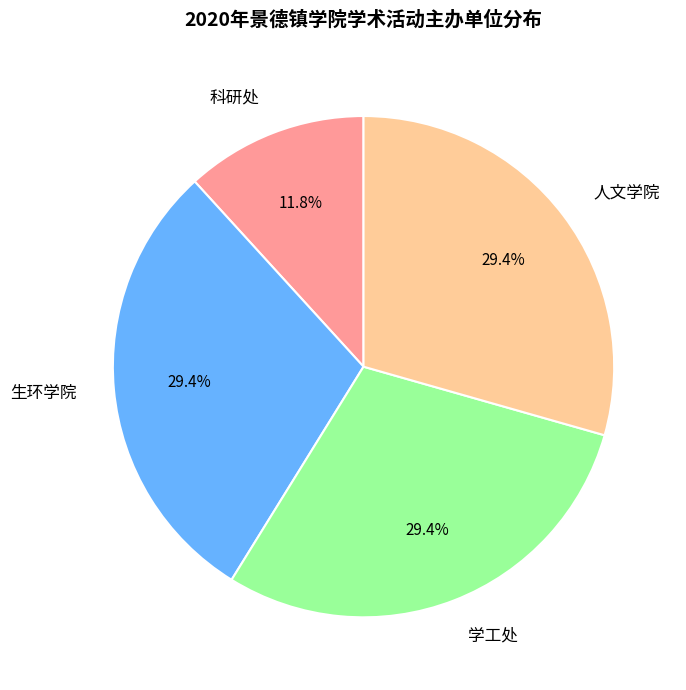

Does any single category account for the majority?

No